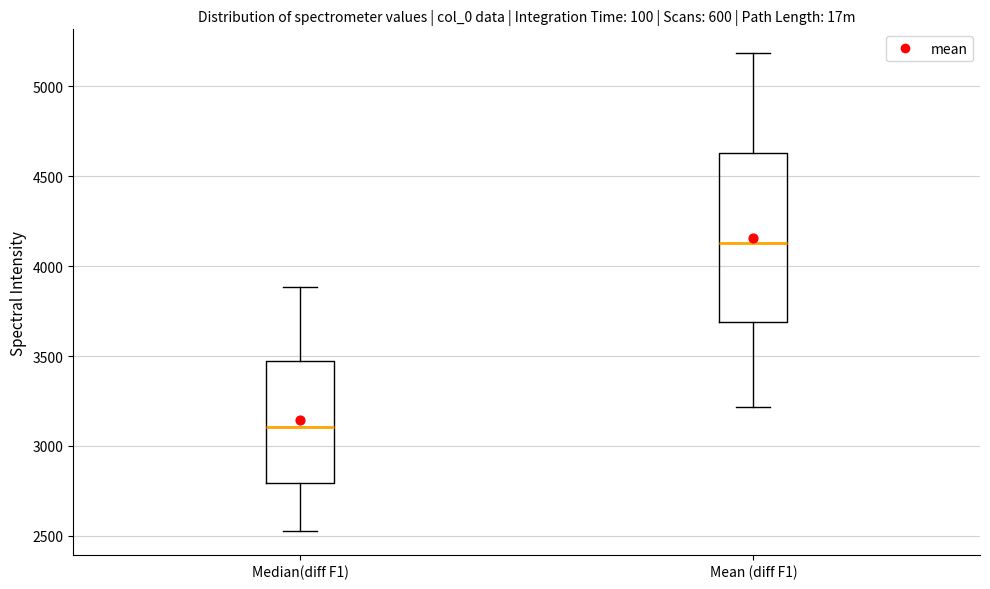

Which box has the highest median line?

Mean (diff F1)